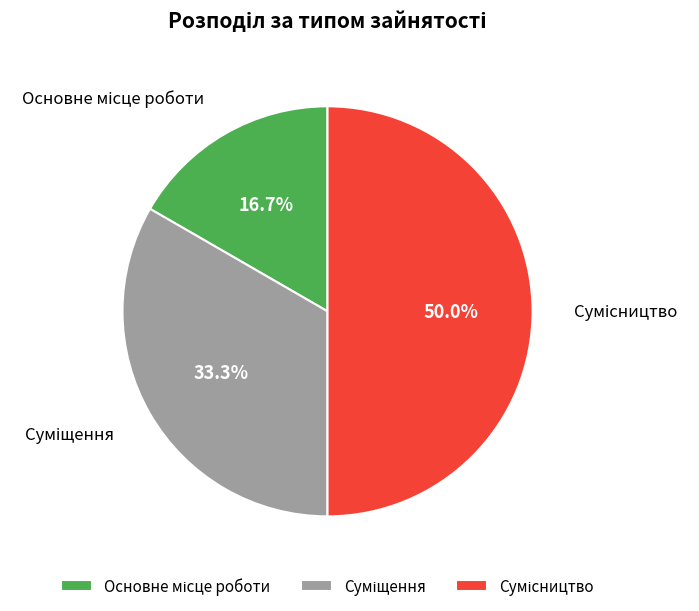

To the nearest percent, what percentage of the pie is Основне місце роботи?

17%